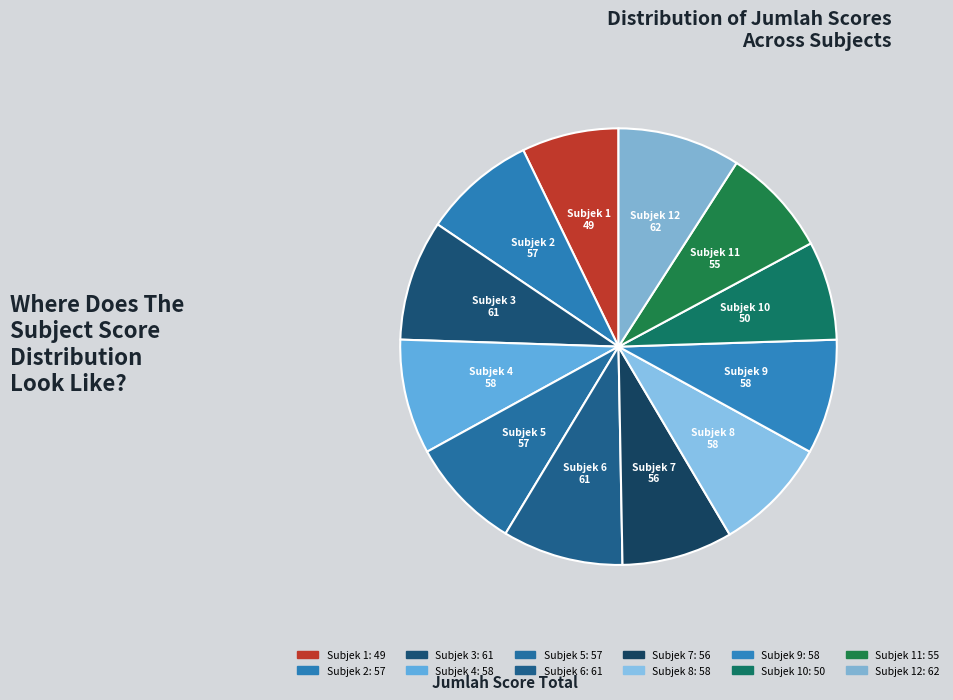

Does any single category account for the majority?

No